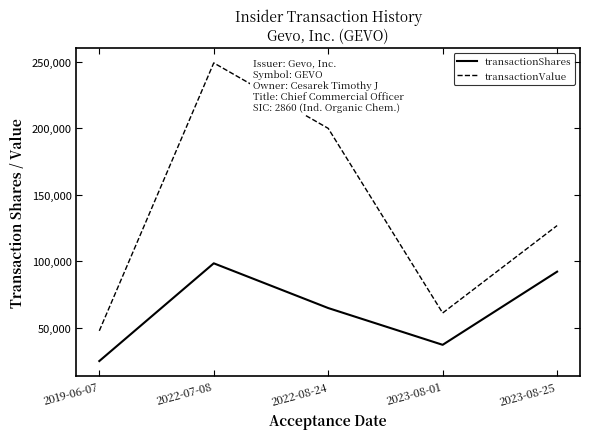

How many lines are shown in the chart?

2